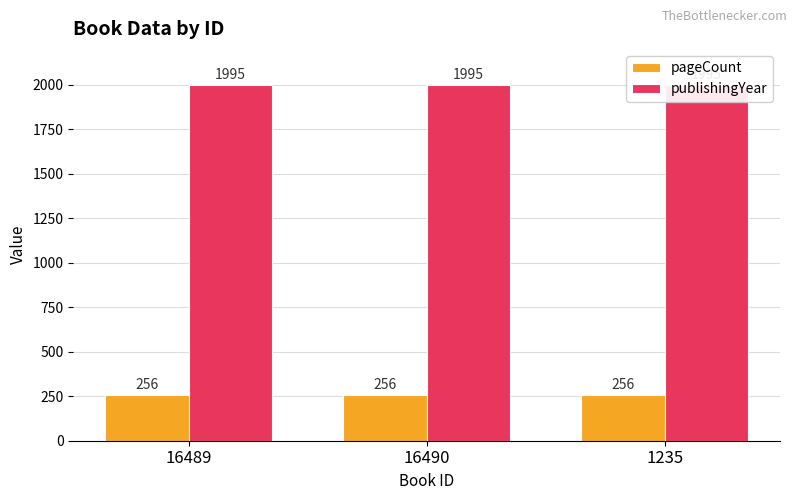

At which label does pageCount reach its peak?

16489